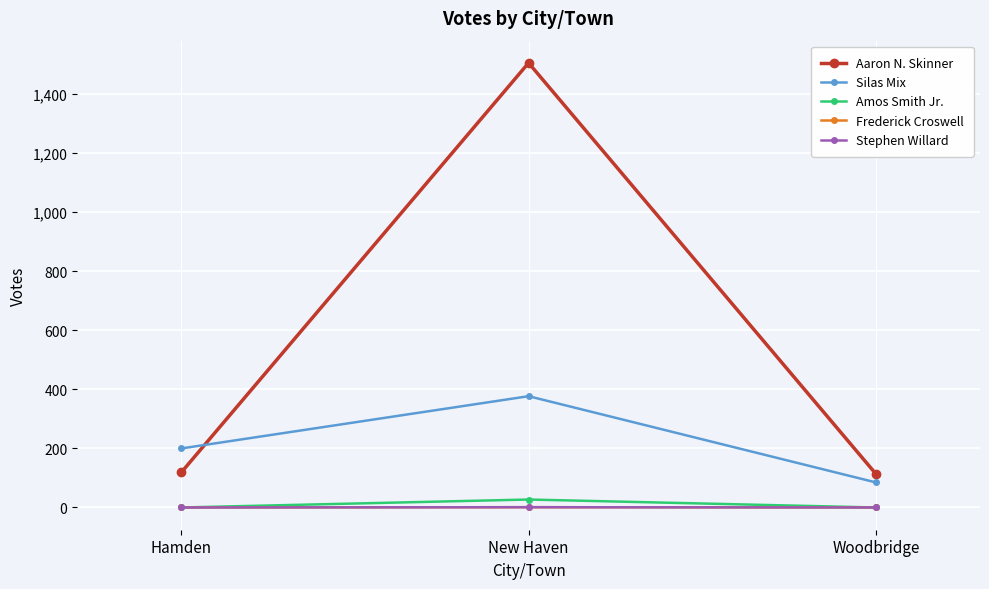

Count the Silas Mix values in the range 85 to 377.

3